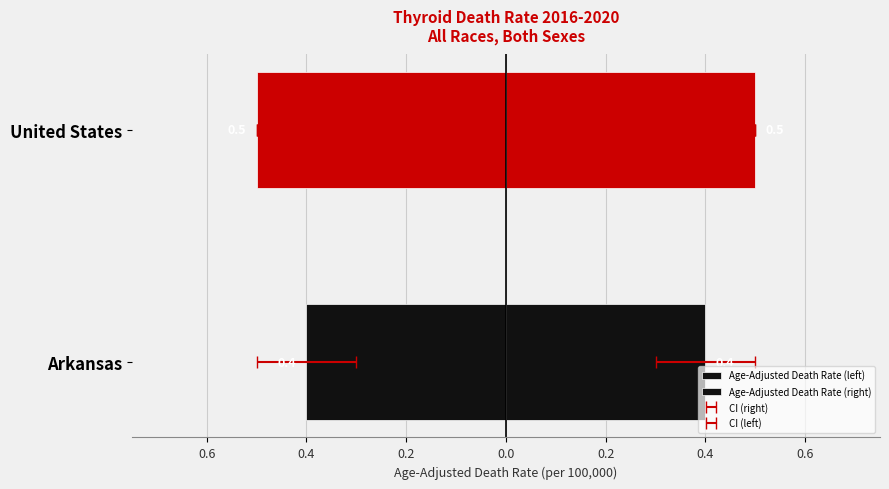

Which series has the largest range (max minus min)?

Age-Adjusted Death Rate (left)